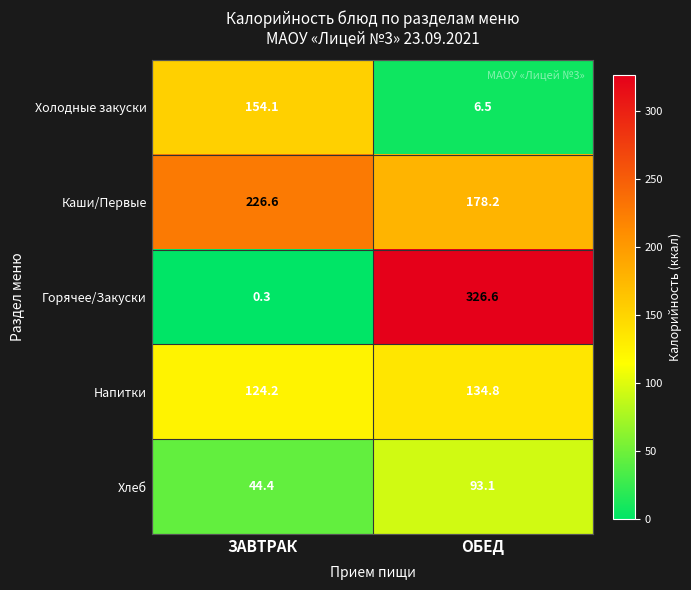

What value does the Холодные закуски series have at ОБЕД?

6.5